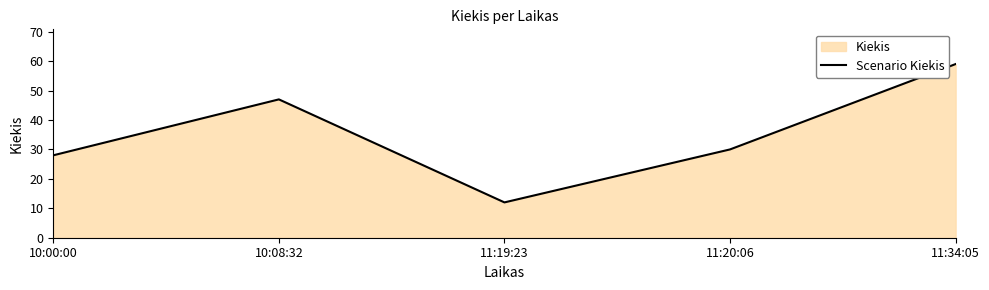

Approximately how many times larger is the value at 11:20:06 compared to 10:00:00?

1.1